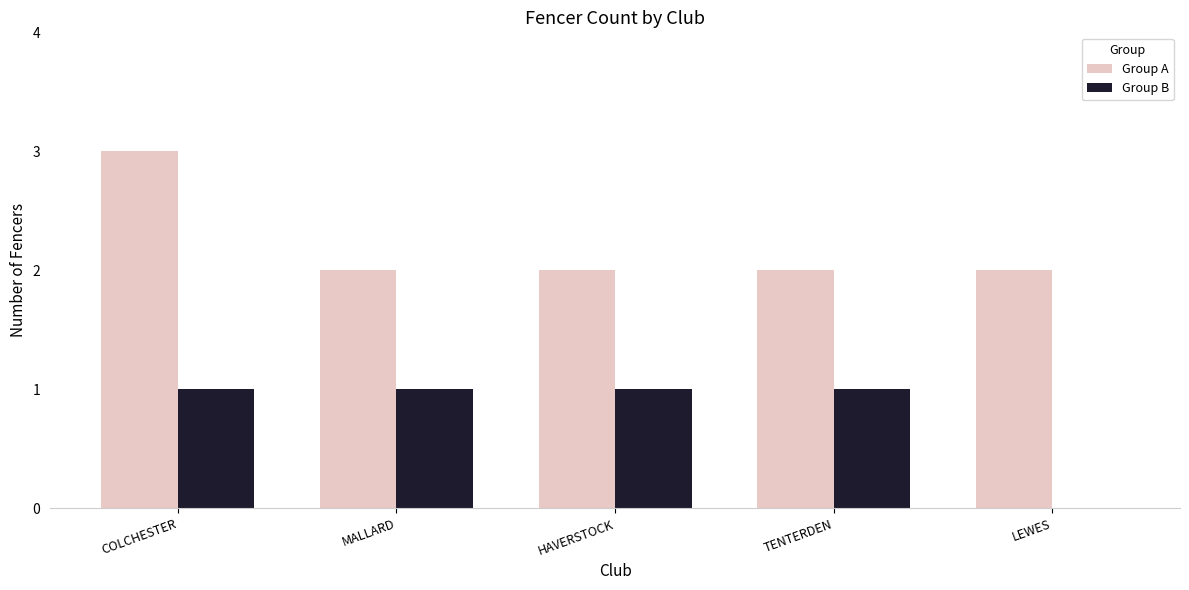

Between MALLARD and TENTERDEN, which series saw the biggest shift?

Group B